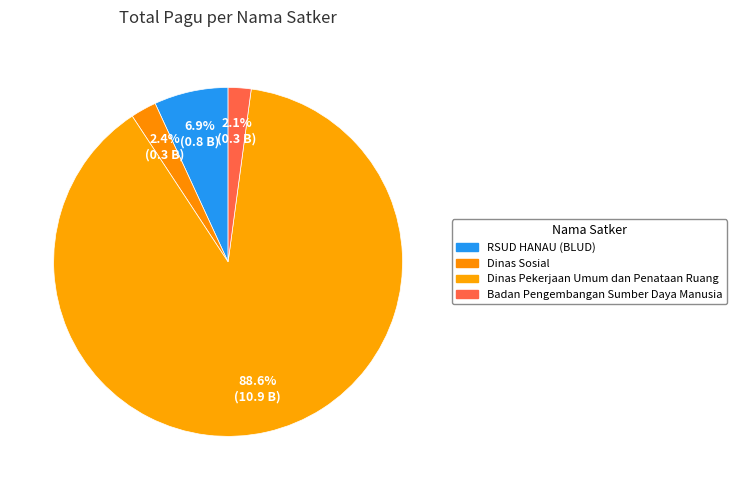

How many segments does this pie chart have?

4